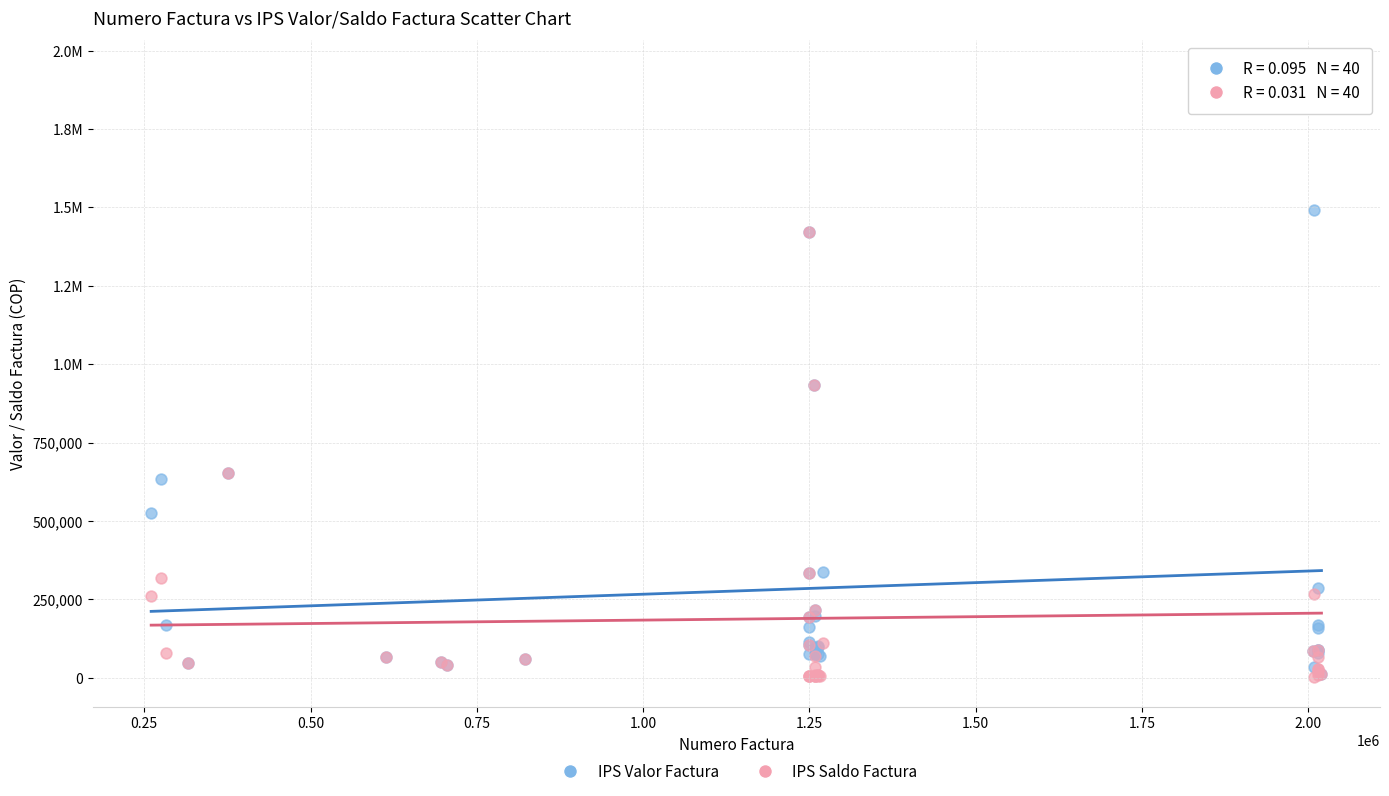

What are all the series names shown in the legend?

IPS Valor Factura, IPS Saldo Factura